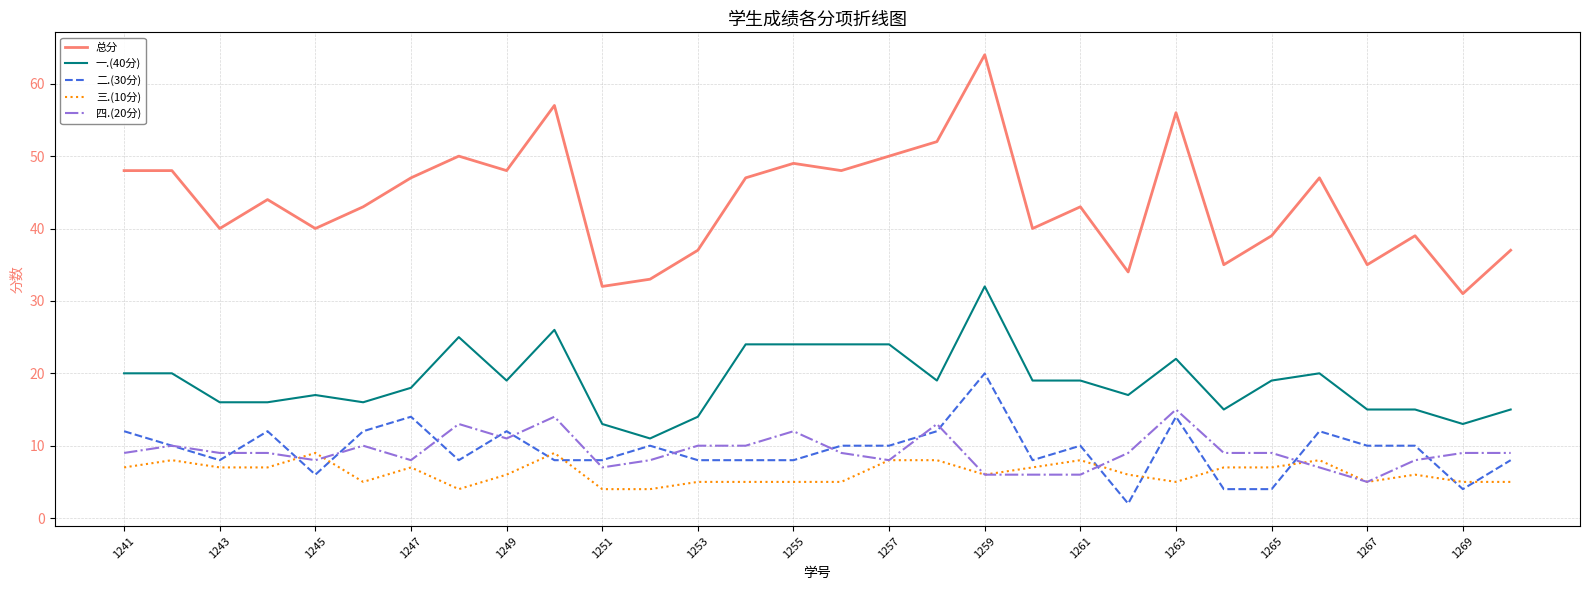

True or false: 总分 and 三.(10分) cross at least once.

False